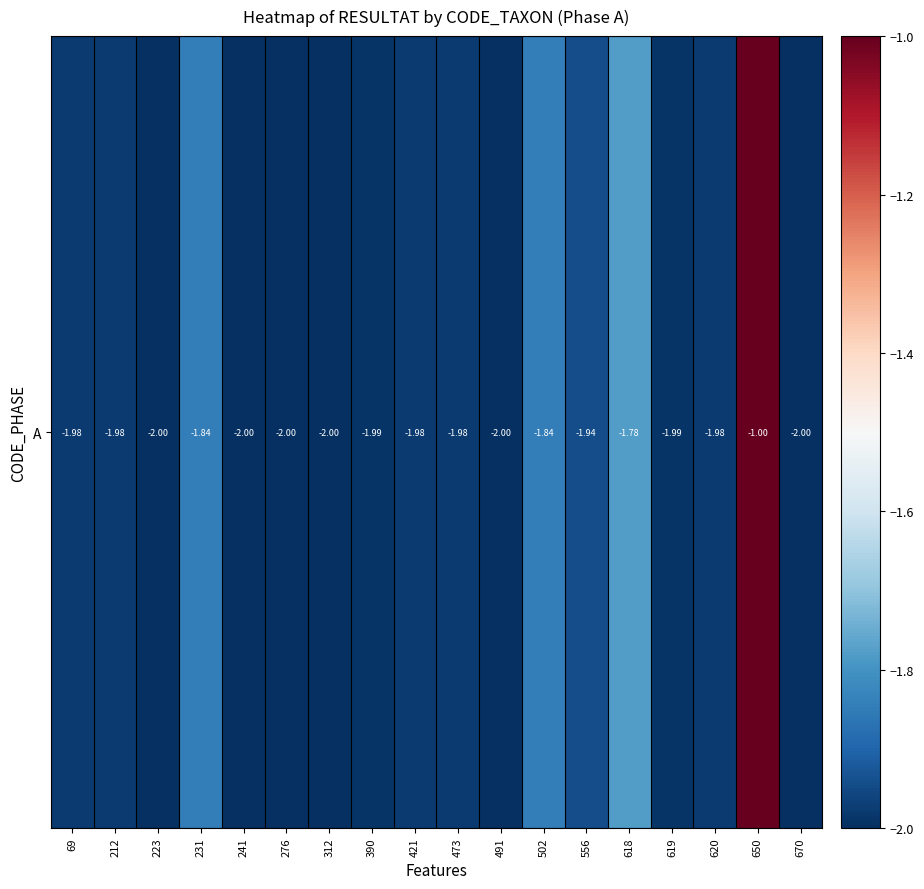

What is the change in value from 231 to 619?

-0.1